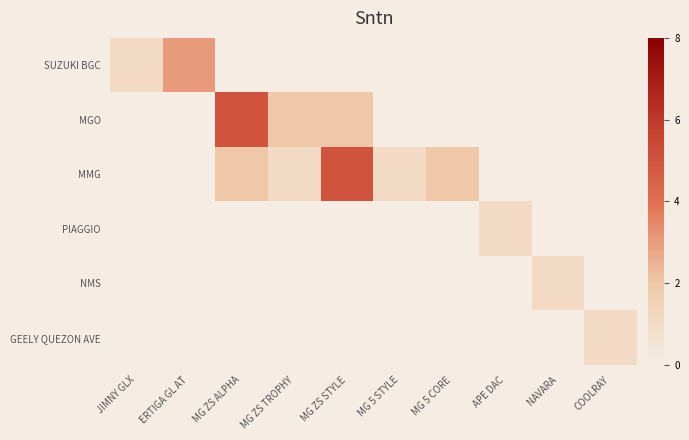

What is the spread (max minus min) of values at COOLRAY?

1